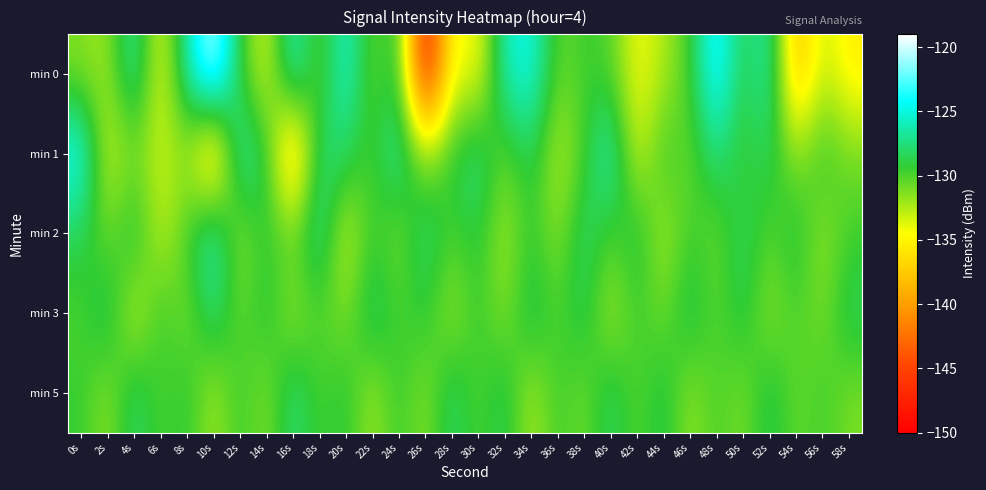

At which category is the sum across all series the highest?

48s